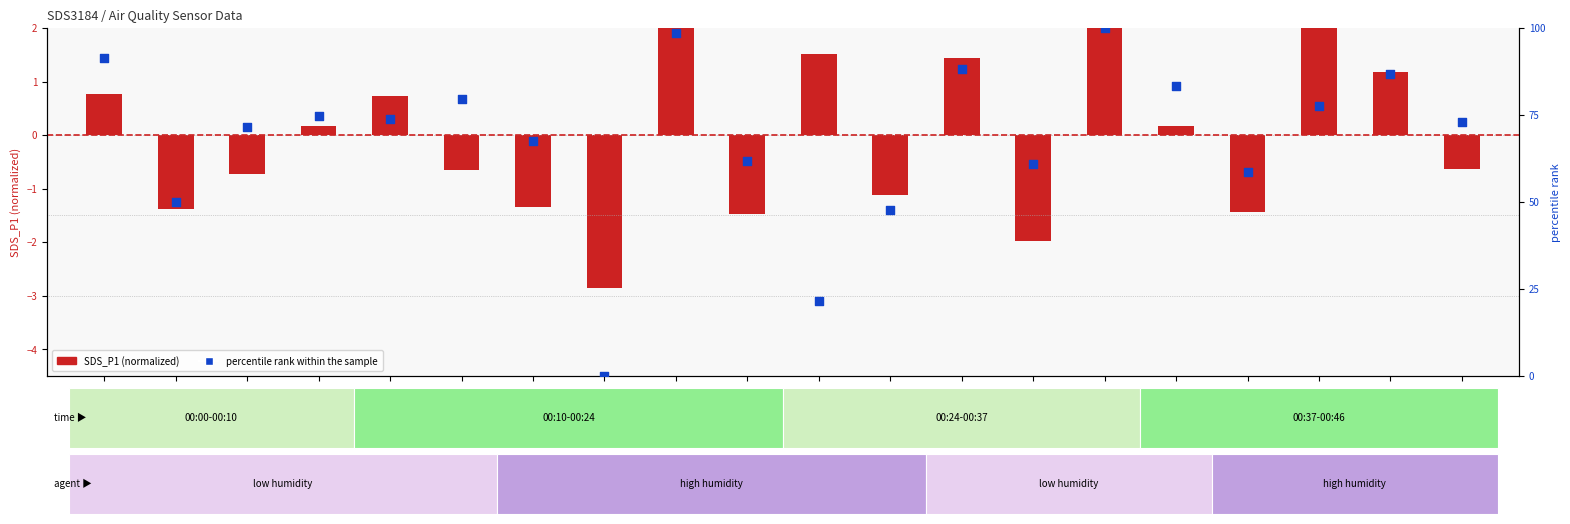

What is the change in value from 00:29 to 00:41?

-10.5